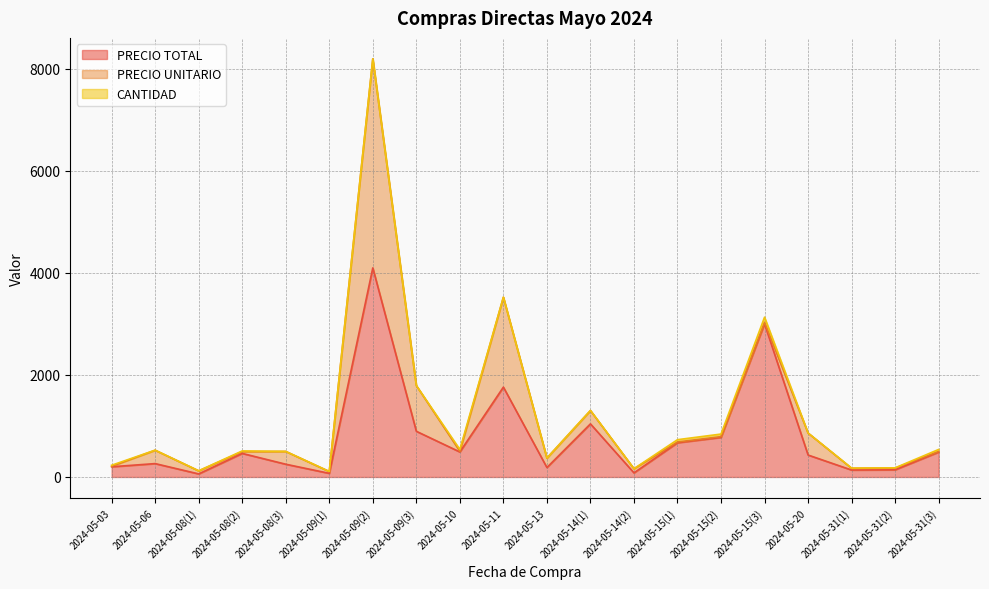

What is the approximate value of PRECIO UNITARIO at 2024-05-14(2)?

80.7